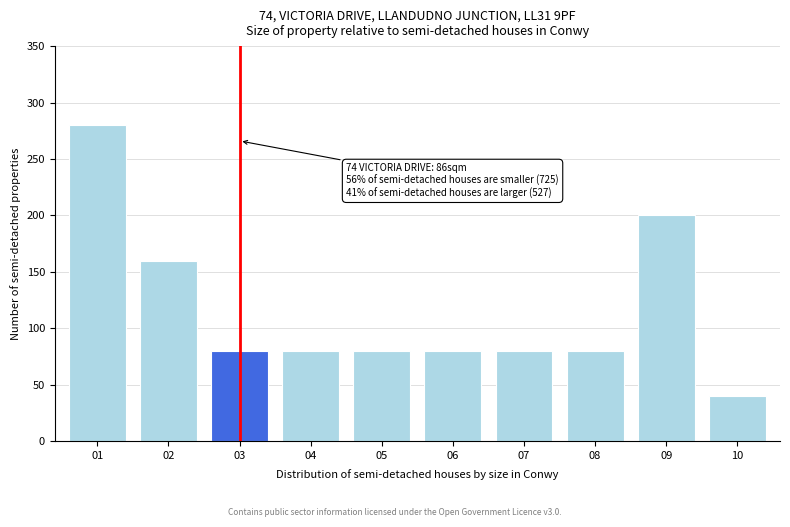

Reading left to right, list all the values displayed in this chart.

280	160	80	80	80	80	80	80	200	40